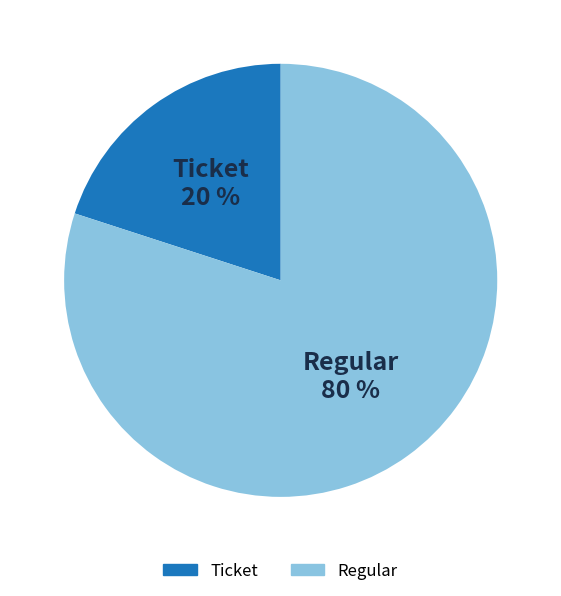

Which slice is the smallest?

Ticket